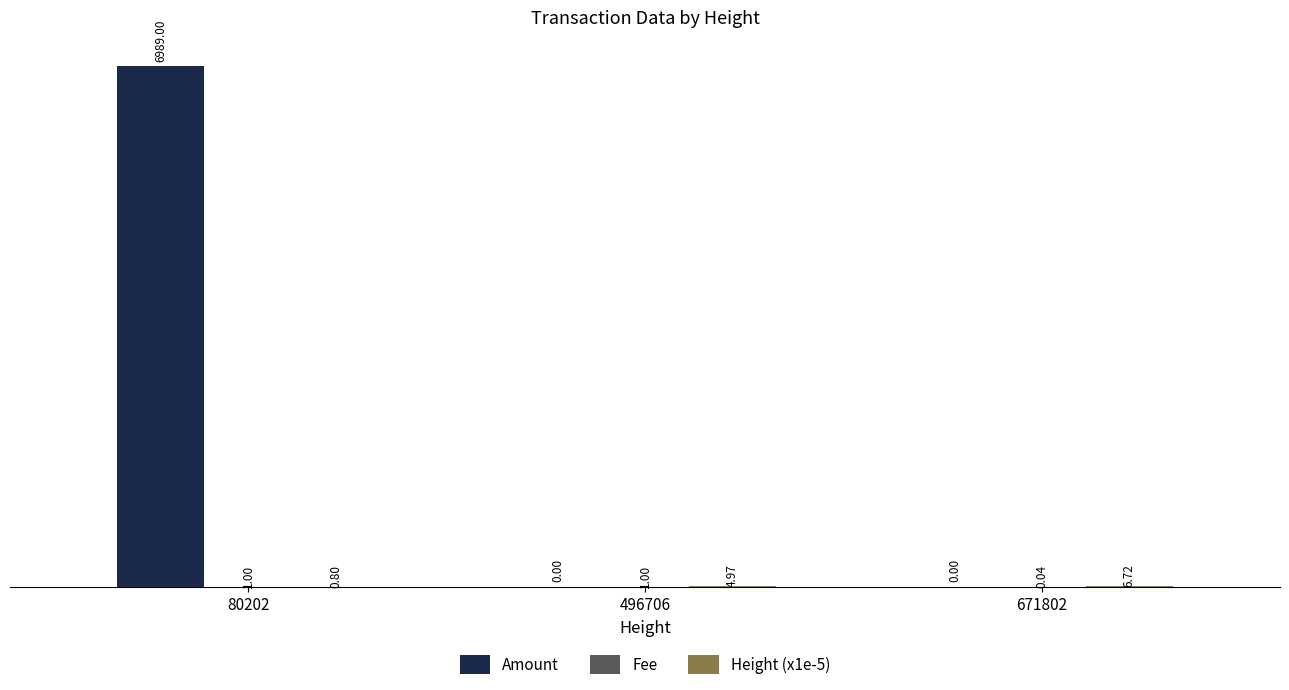

At which category is the sum across all series the highest?

80202